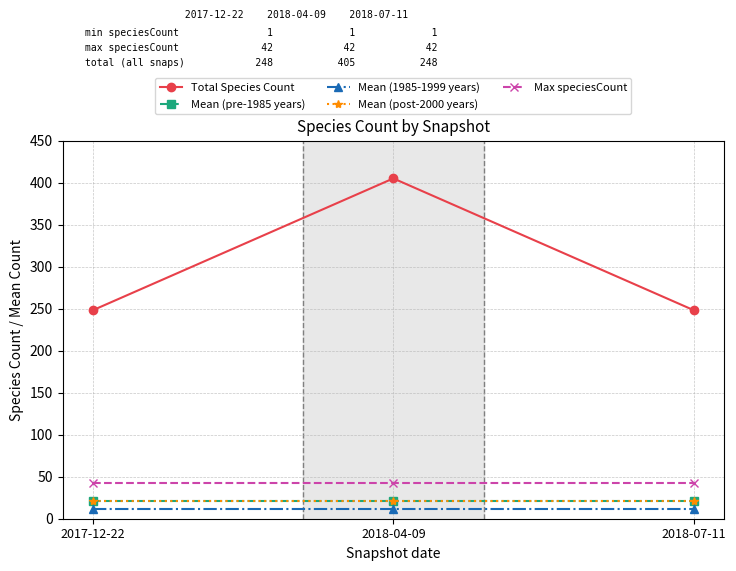

Does the chart have visible grid lines?

Yes